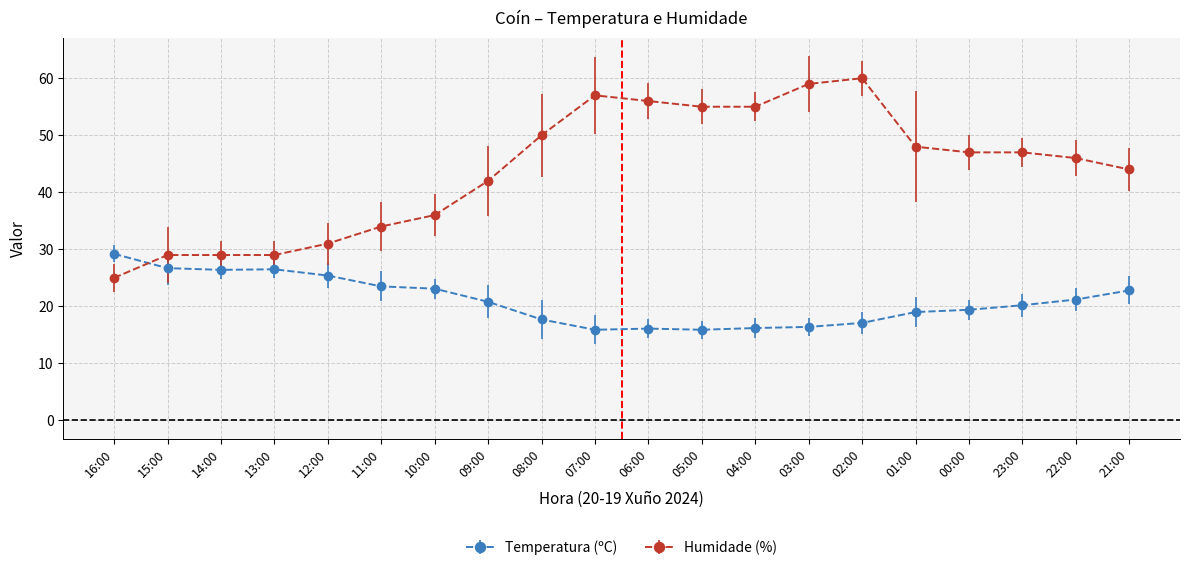

What is the approximate value of Humidade (%) at 03:00?

59.0